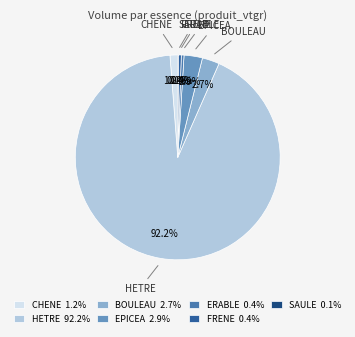

Which category has the biggest portion of the pie?

HETRE 92.2%